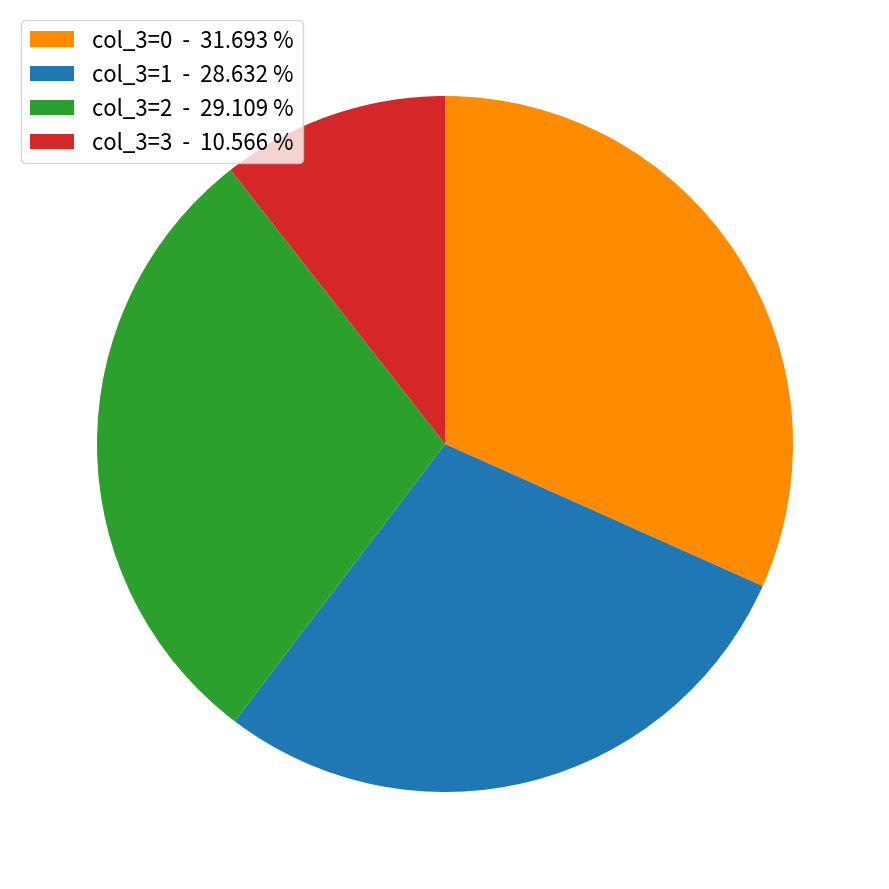

What is the ratio of the value at col_3=1 - 28.632 % to the value at col_3=3 - 10.566 %?

2.7